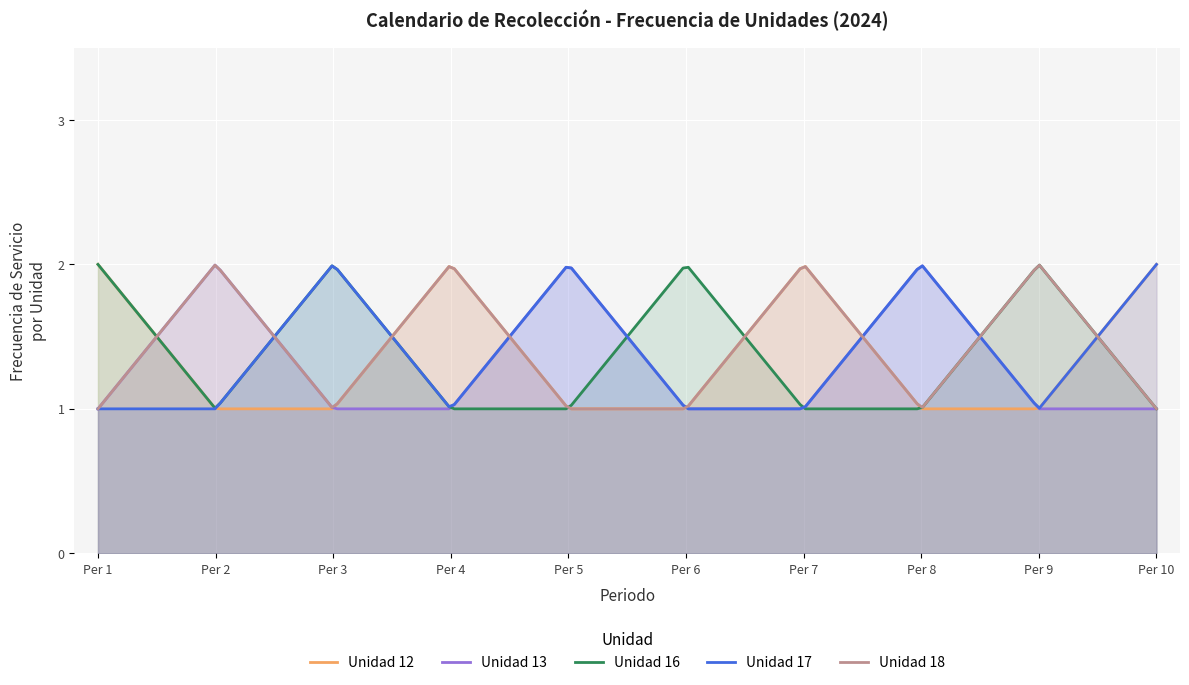

How many times do Unidad 13 and Unidad 16 cross each other?

4